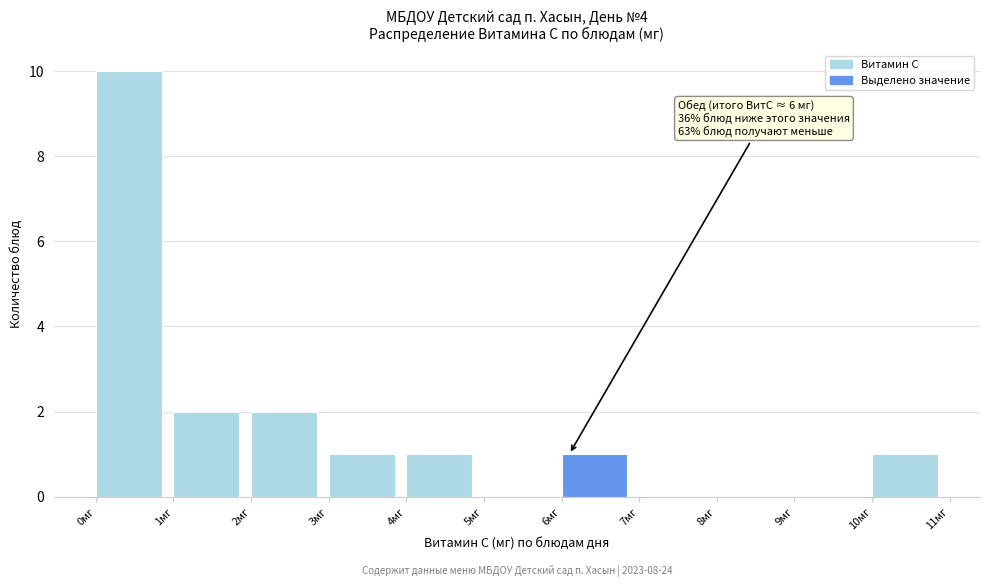

Which range on the x-axis has the tallest bar?

0 to 1